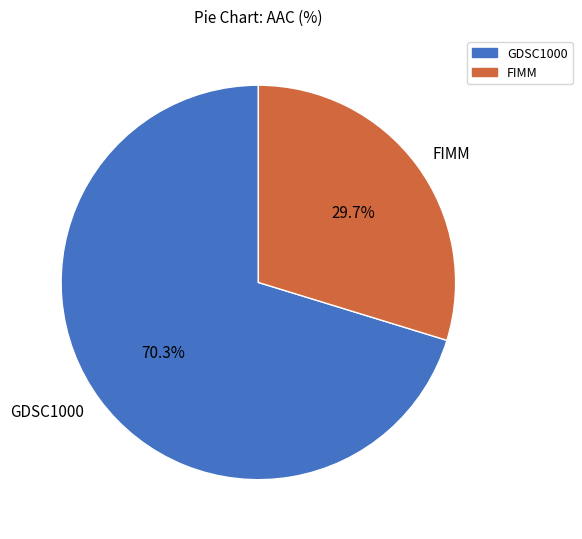

To the nearest percent, what is the difference between the largest and smallest slice percentages?

41%